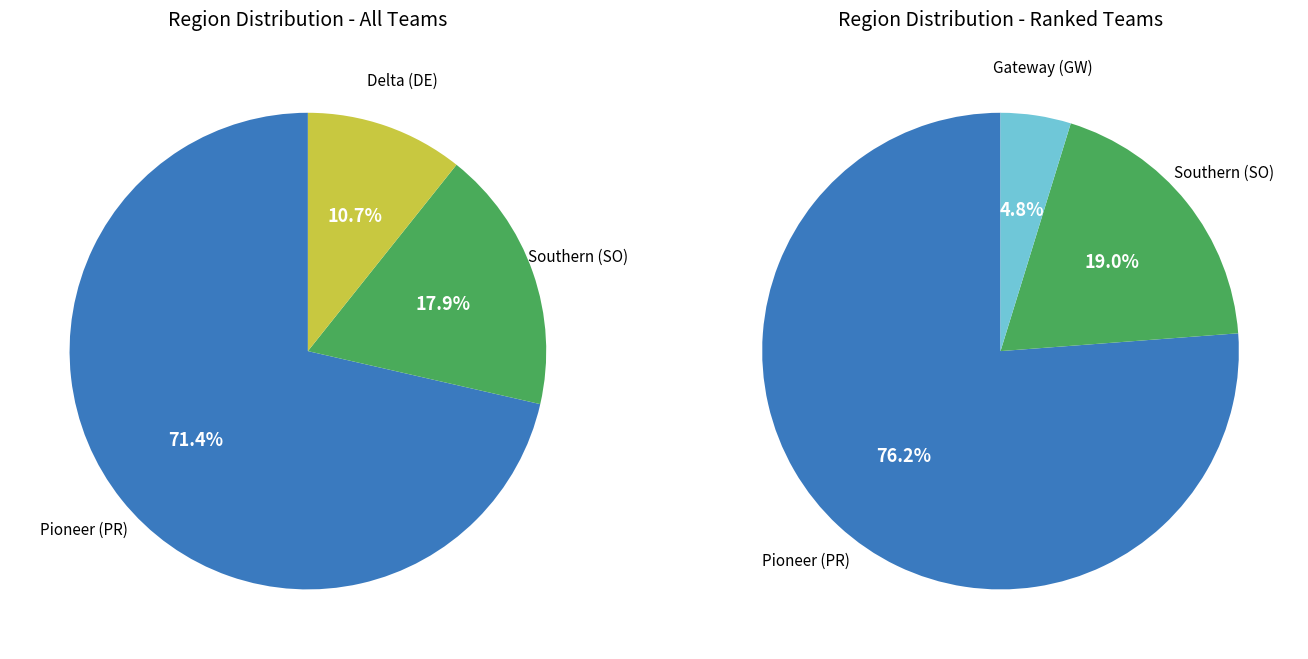

To the nearest percent, what is the difference between the Southern (SO) and Pioneer (PR) slice percentages?

54%